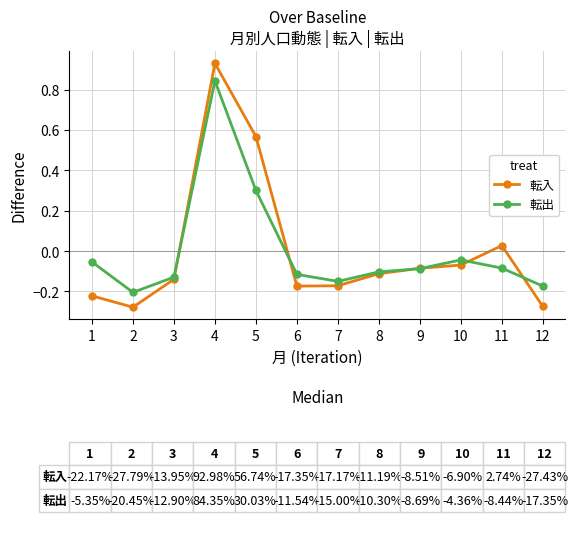

Rank the series at 10 from highest to lowest value.

転出, 転入